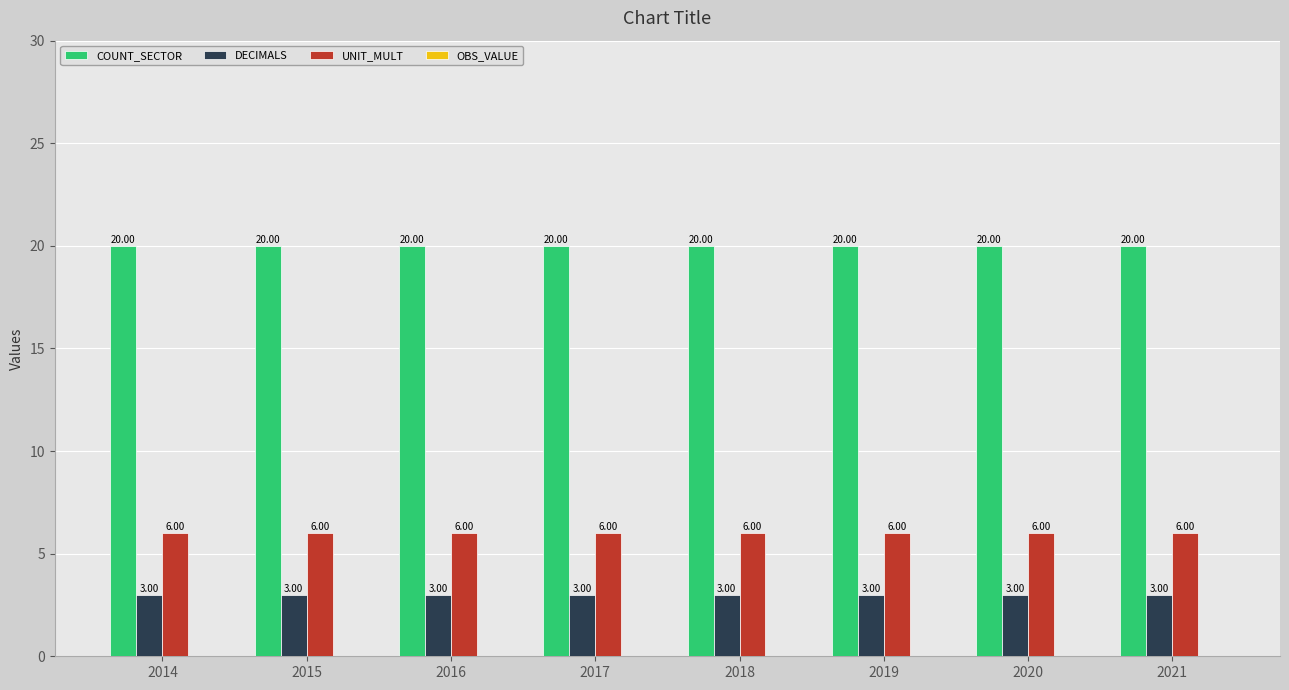

Which series has the largest total across all categories?

COUNT_SECTOR